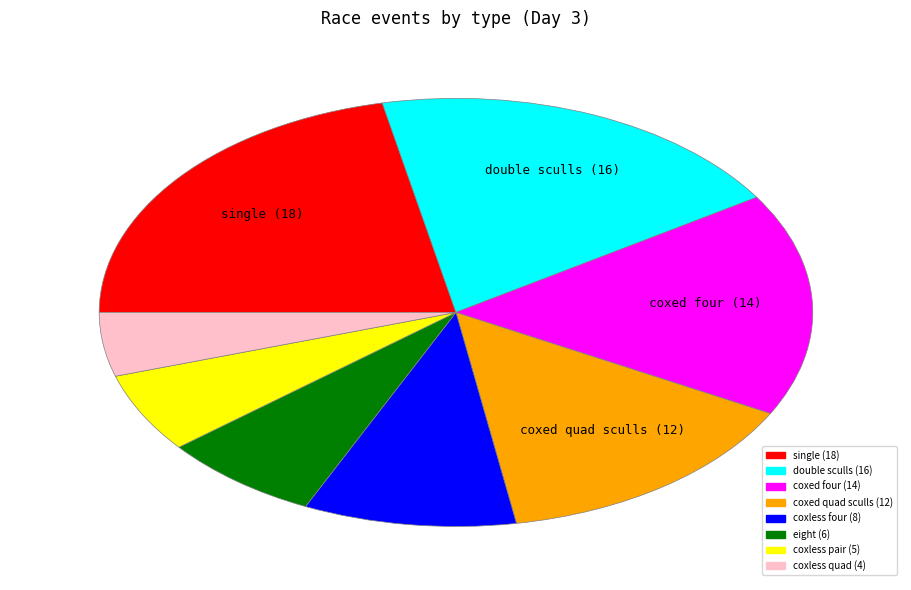

Is there a majority slice in this chart?

No